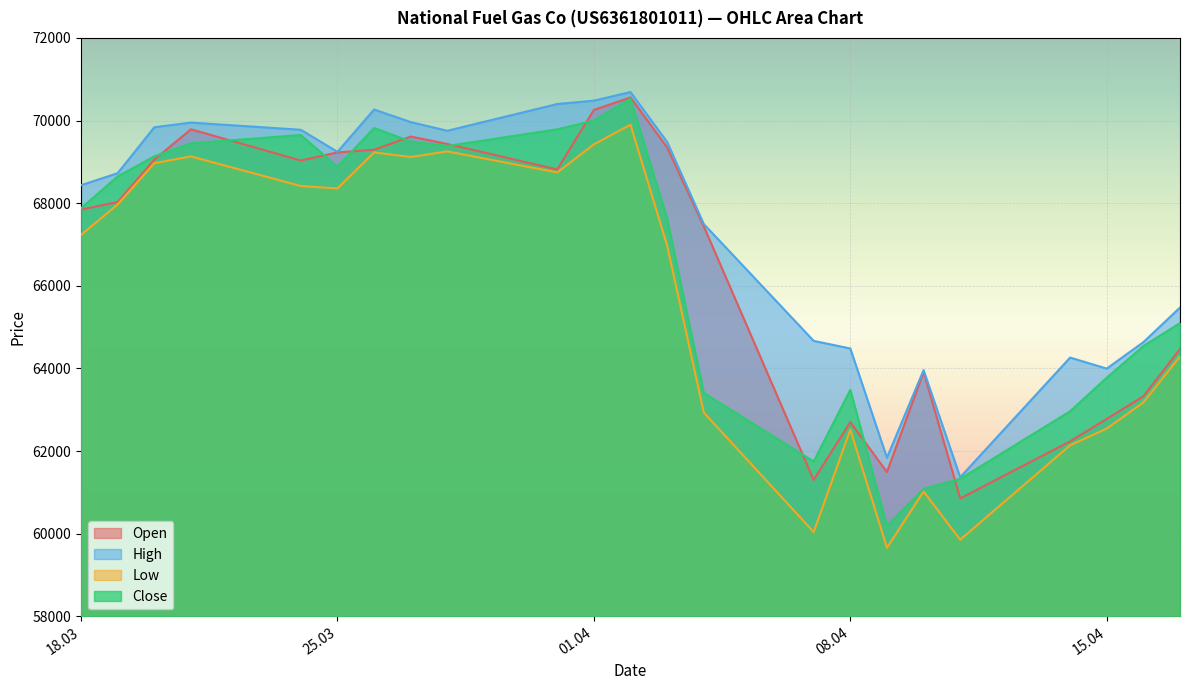

At 20.03.2025, list the series in order from largest to smallest.

High, Close, Open, Low